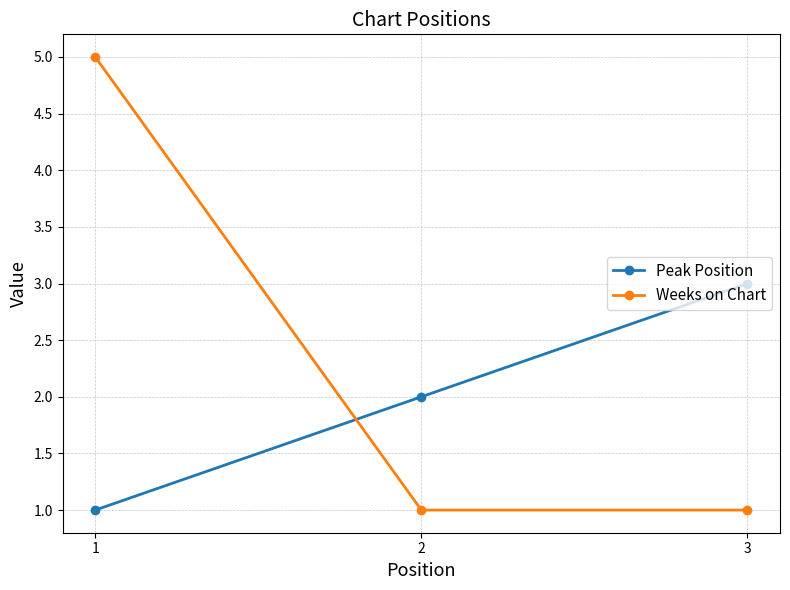

How many lines are shown in the chart?

2